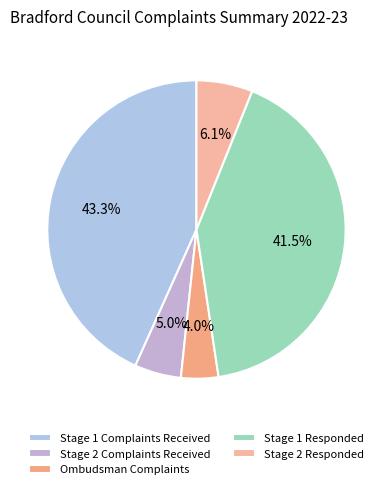

The Ombudsman Complaints slice represents 19% of the pie. True or false?

False